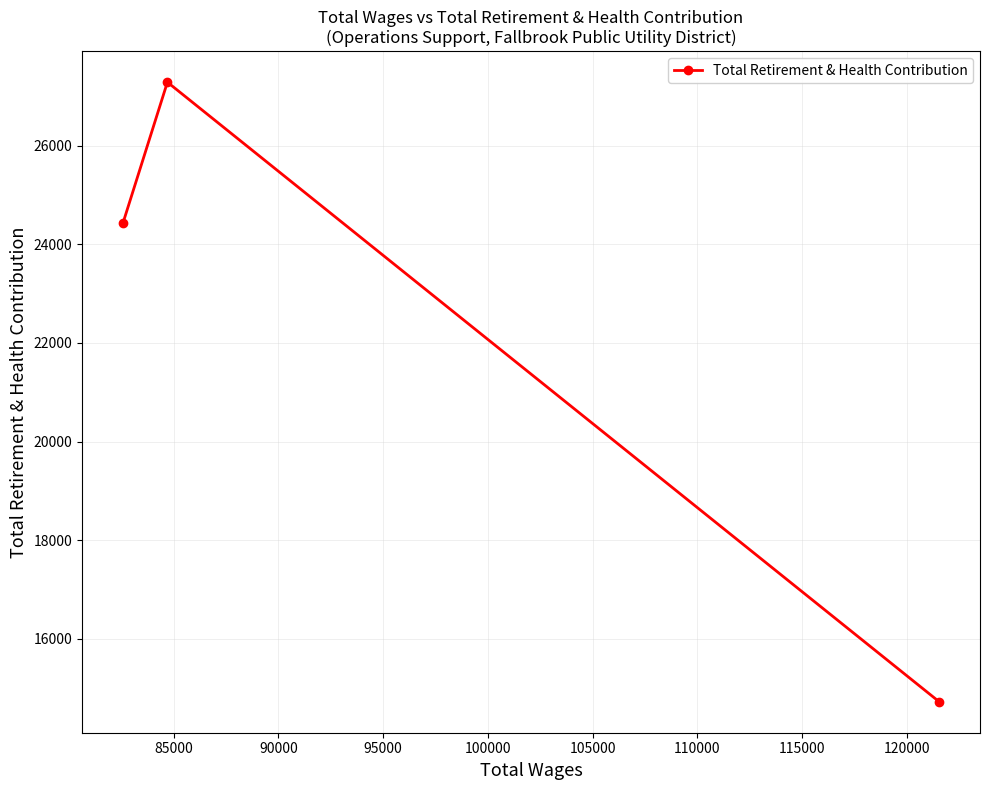

What is the difference between the maximum and minimum values?

12571